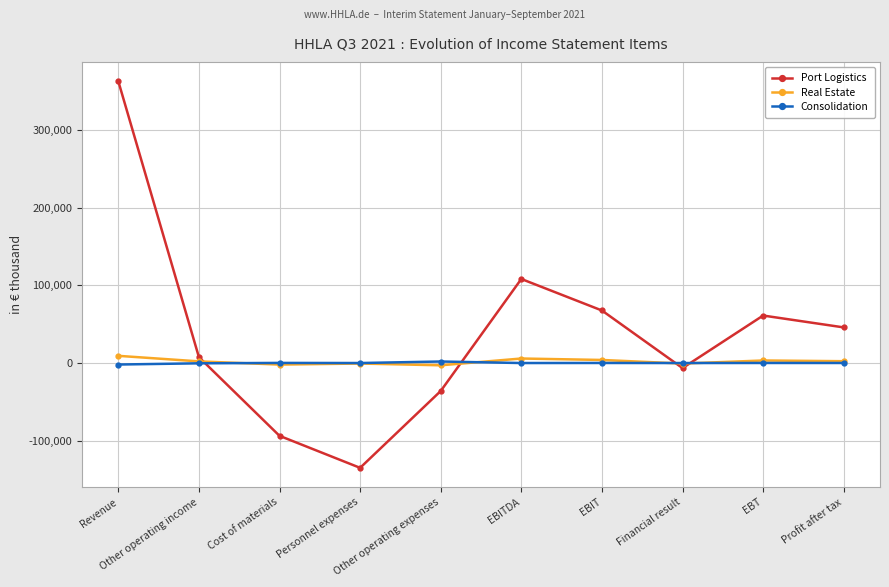

Which series ends up on top after the final intersection of Port Logistics and Consolidation?

Port Logistics